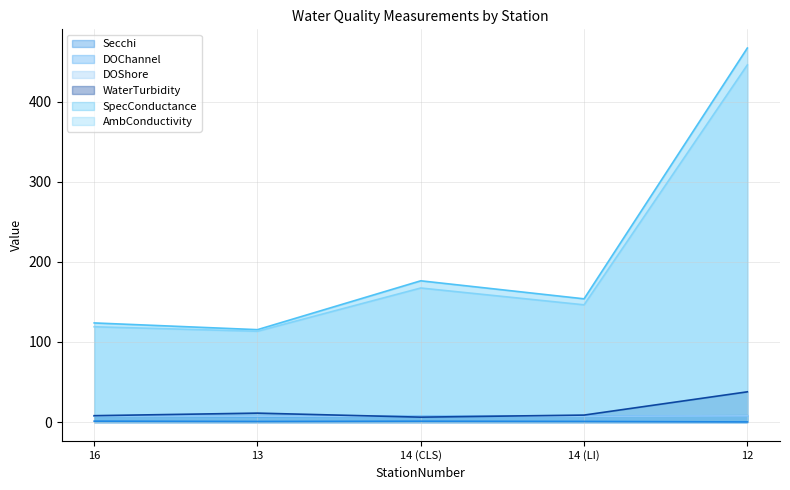

Count the number of data series in this chart.

6